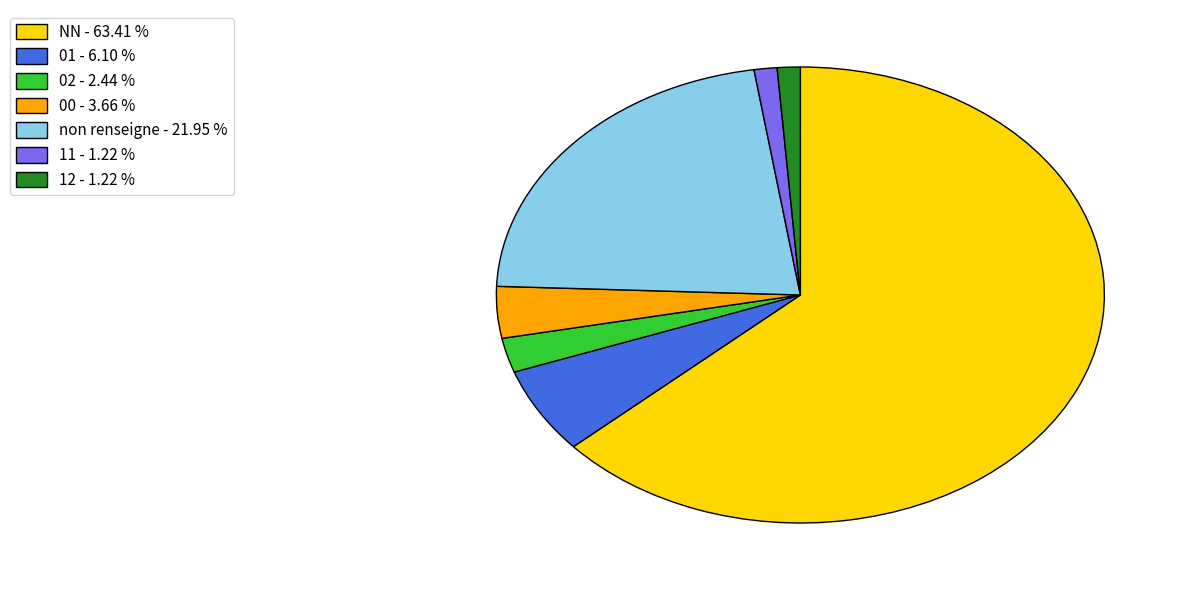

Is there a majority slice in this chart?

Yes